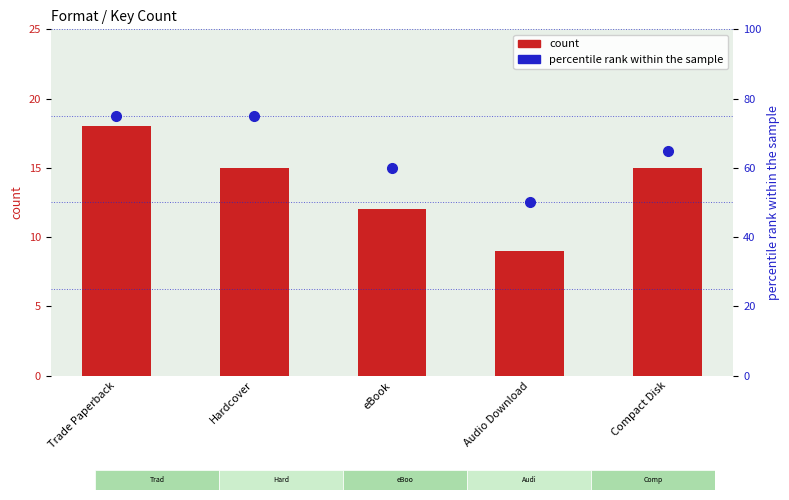

What is the approximate value of percentile rank within the sample at Hardcover?

75